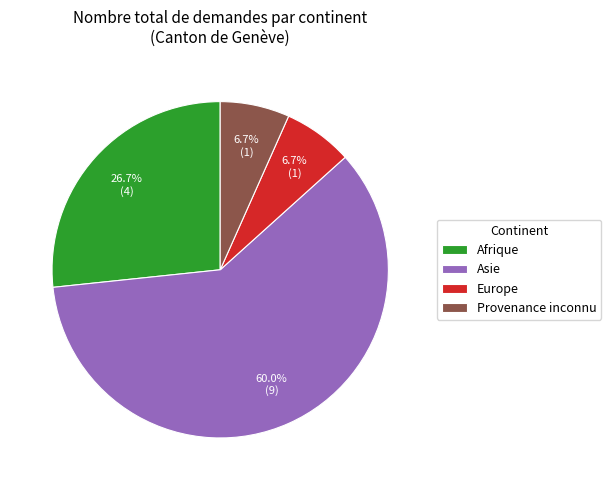

How many segments does this pie chart have?

4